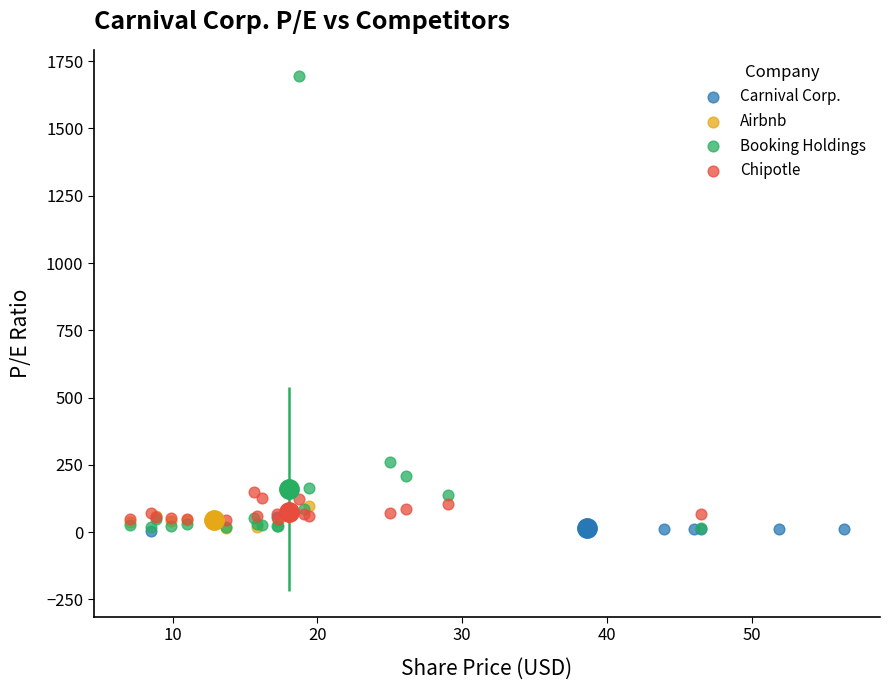

What are all the series names shown in the legend?

Carnival Corp., Airbnb, Booking Holdings, Chipotle